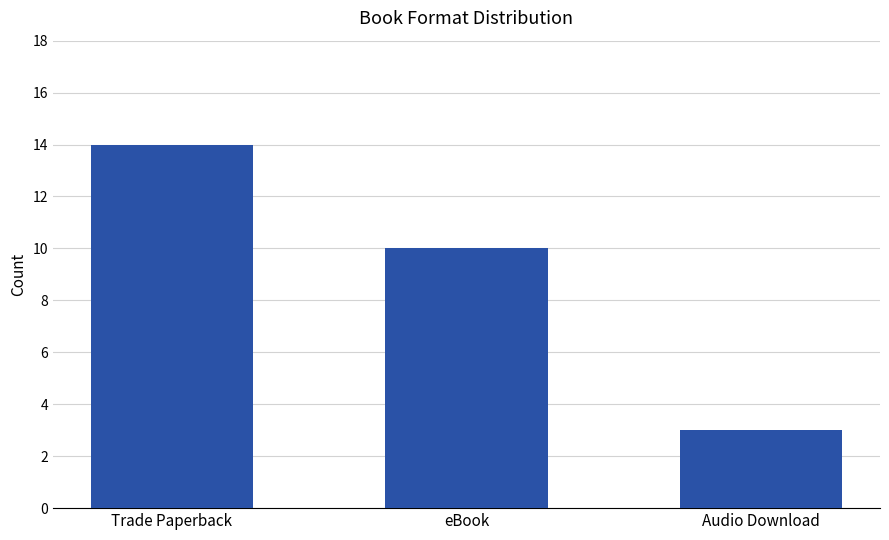

What is the approximate value at Trade Paperback?

14